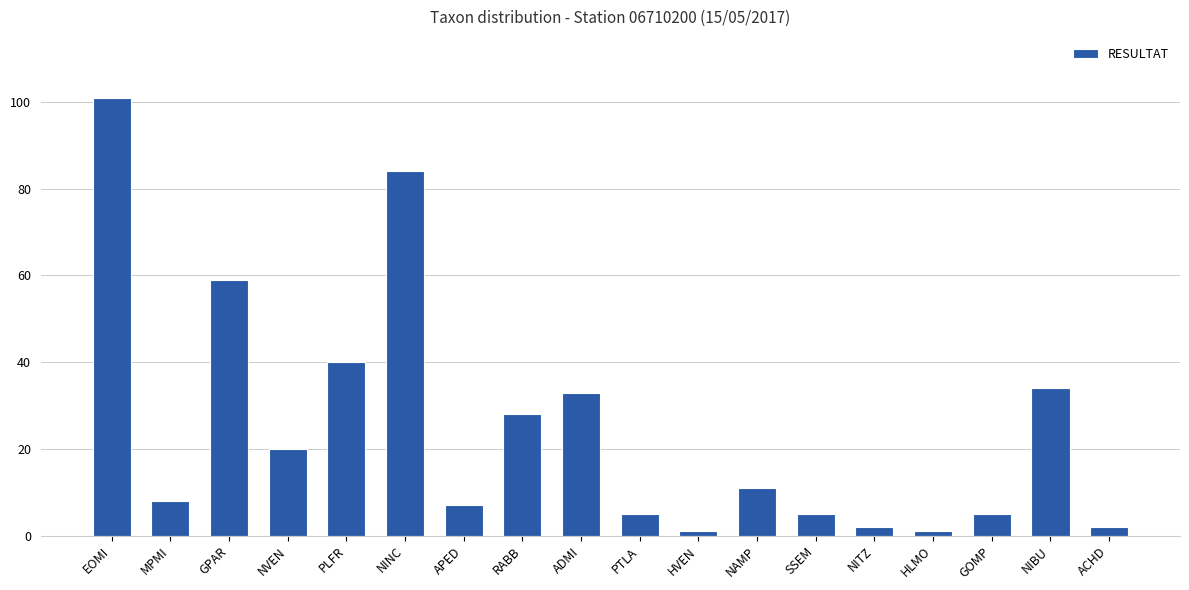

What position from the right is NINC?

13